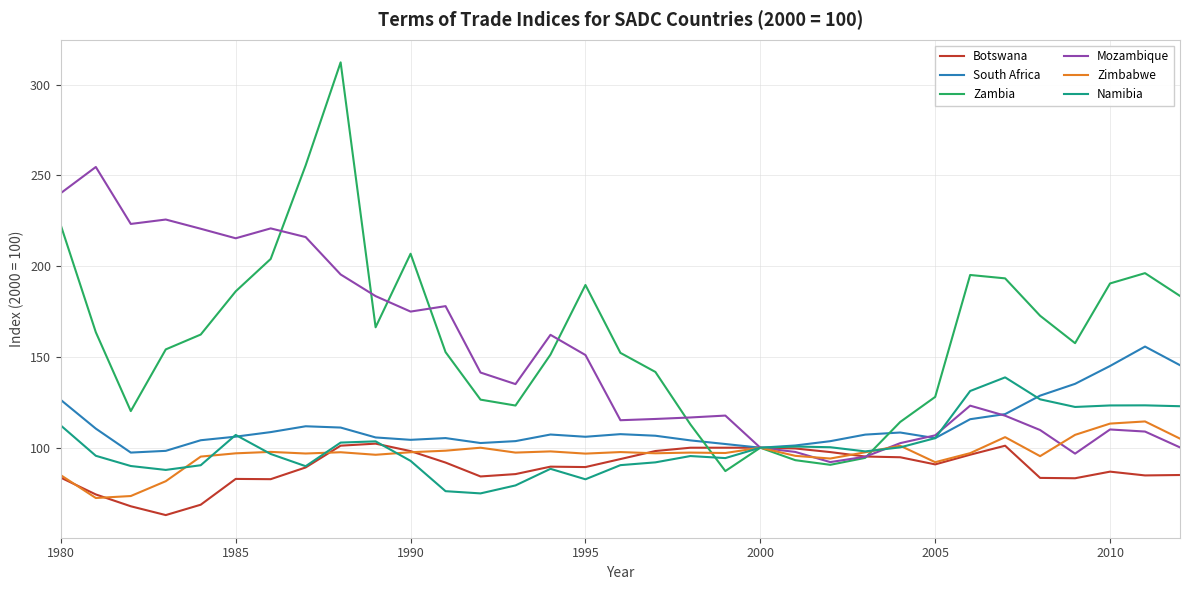

Which series has the widest spread of values?

Zambia